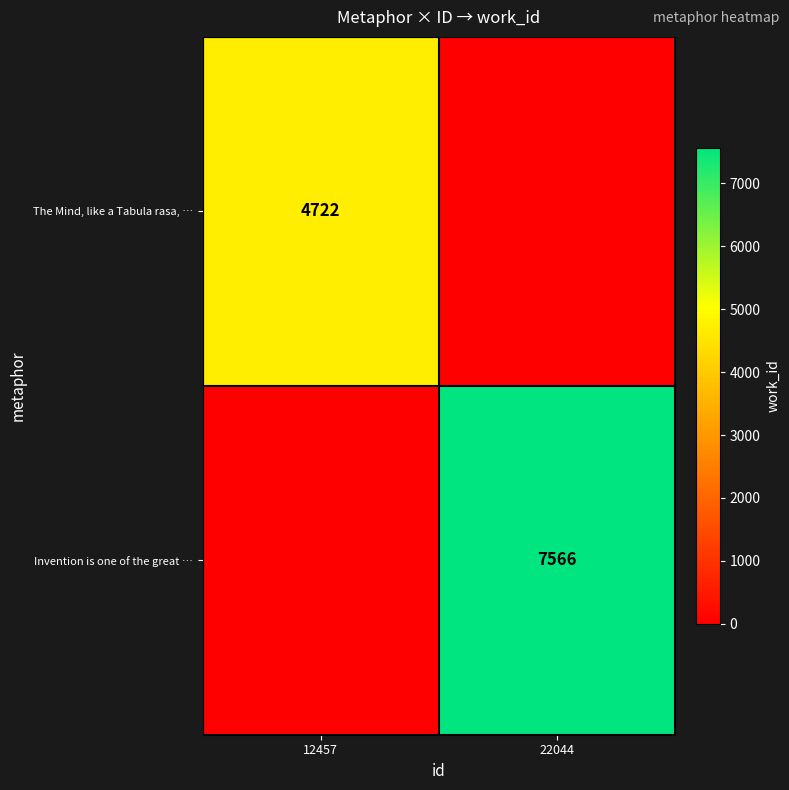

The Invention is one of the great … series shows 7566 at 22044. True or false?

True